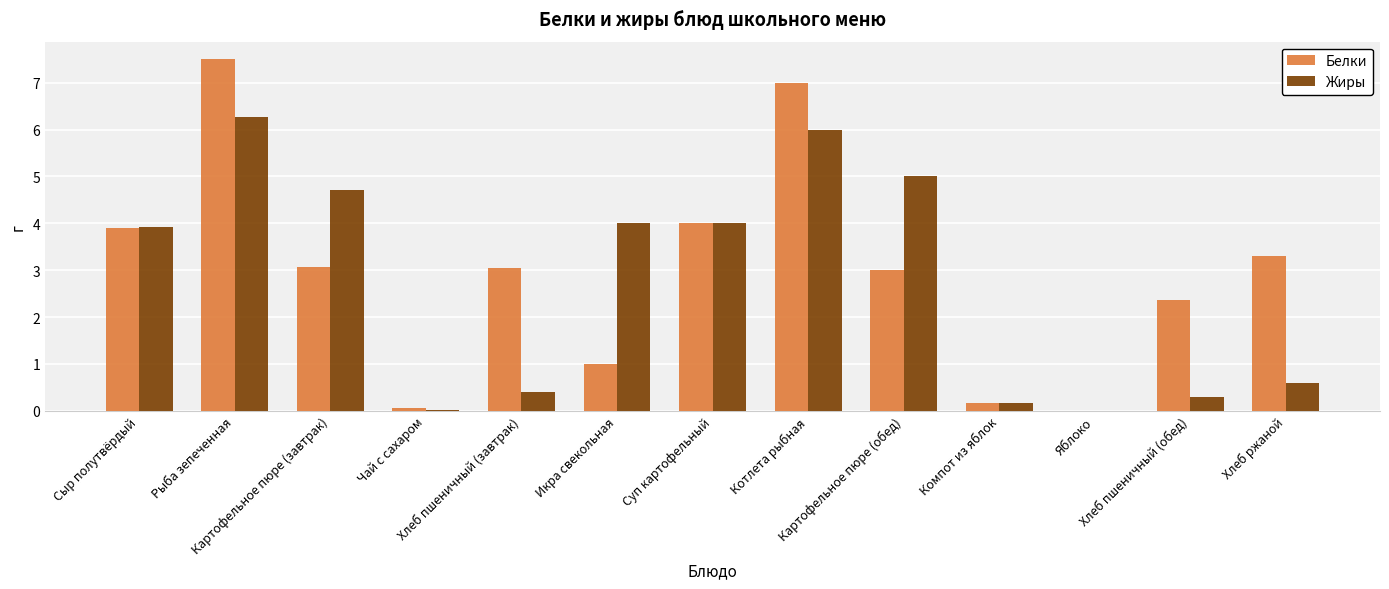

What is the sum of all Жиры values?

35.4